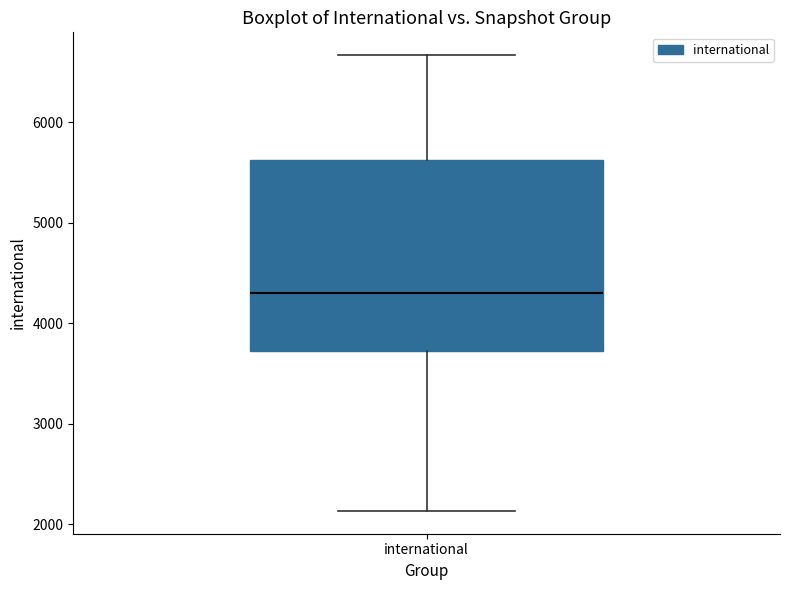

Read this box plot against the y-axis: the position of the median line, the range covered by the box, and the ends of both whiskers. The values are not printed on the chart, so give them approximately, as read against the axis.

median 4300, box 3700 to 5600, whiskers 2100 to 6700